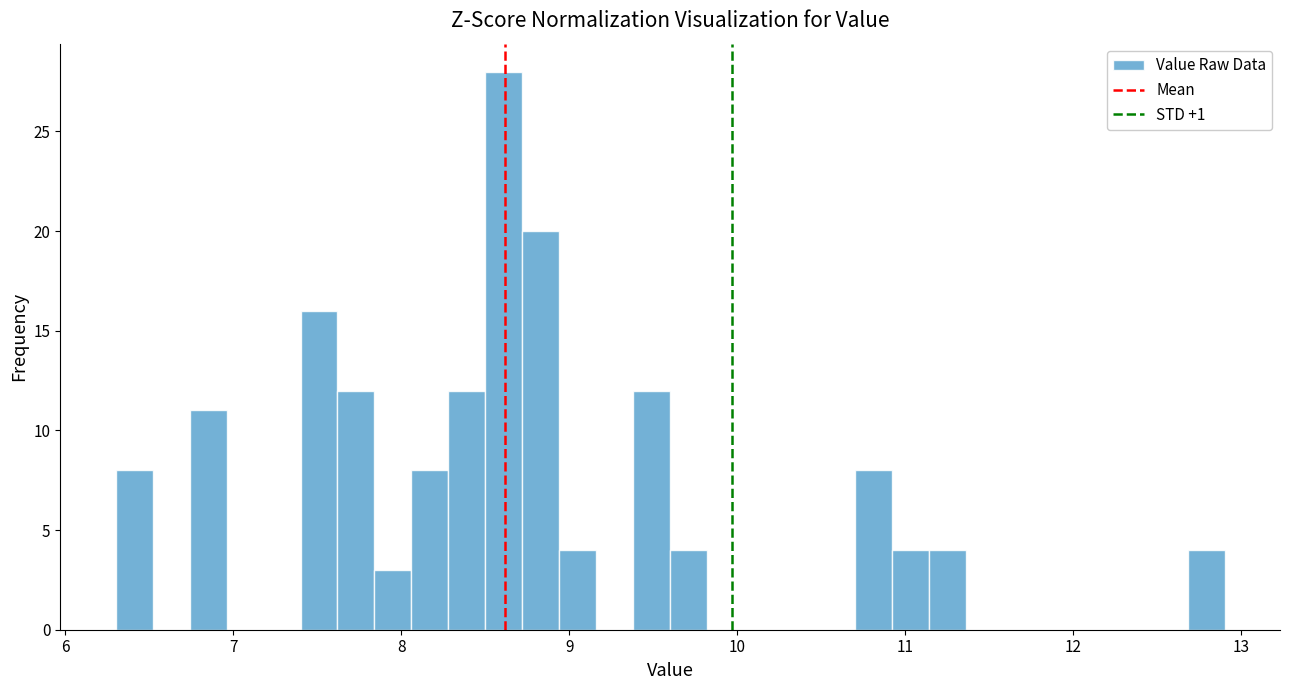

Read against the x-axis, roughly where is the centre of the tallest bar?

8.6